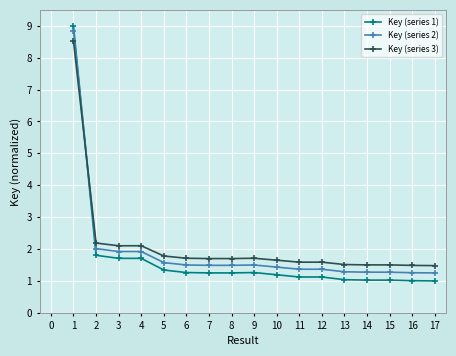

What is the difference between the highest and lowest values at 6?

0.4